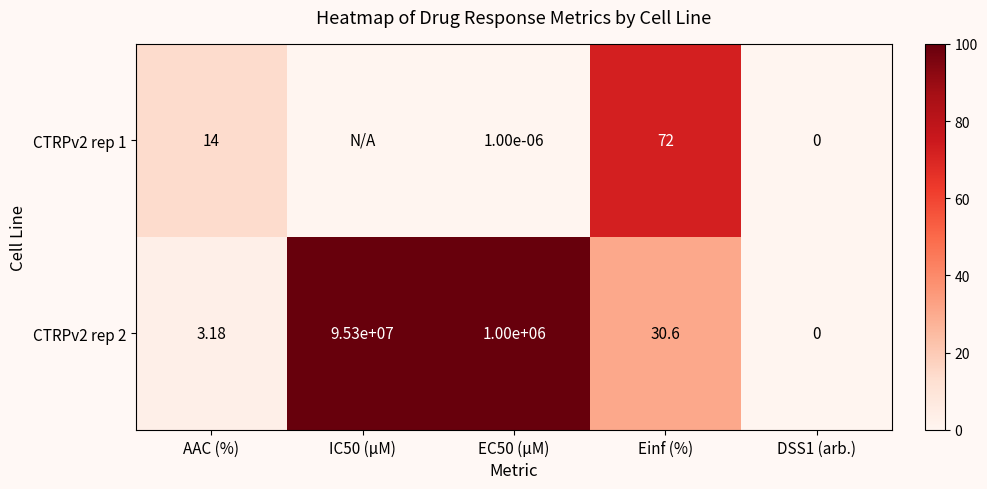

How many values in CTRPv2 rep 2 are above zero?

4